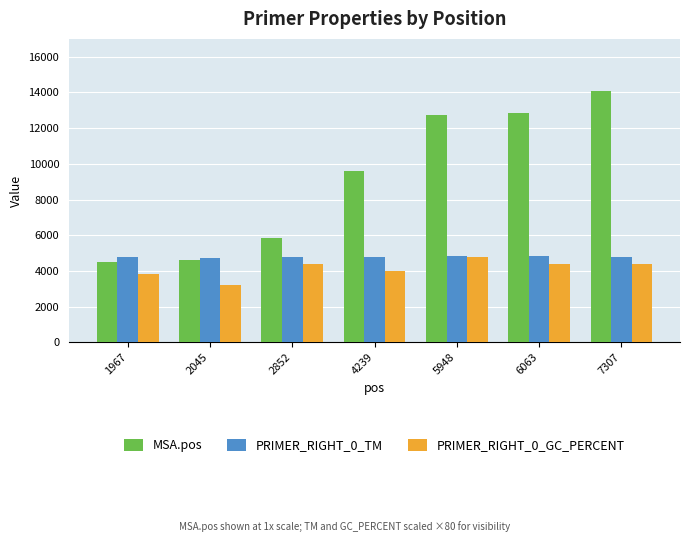

What is the difference between the highest and lowest values at 2852?

1445.0